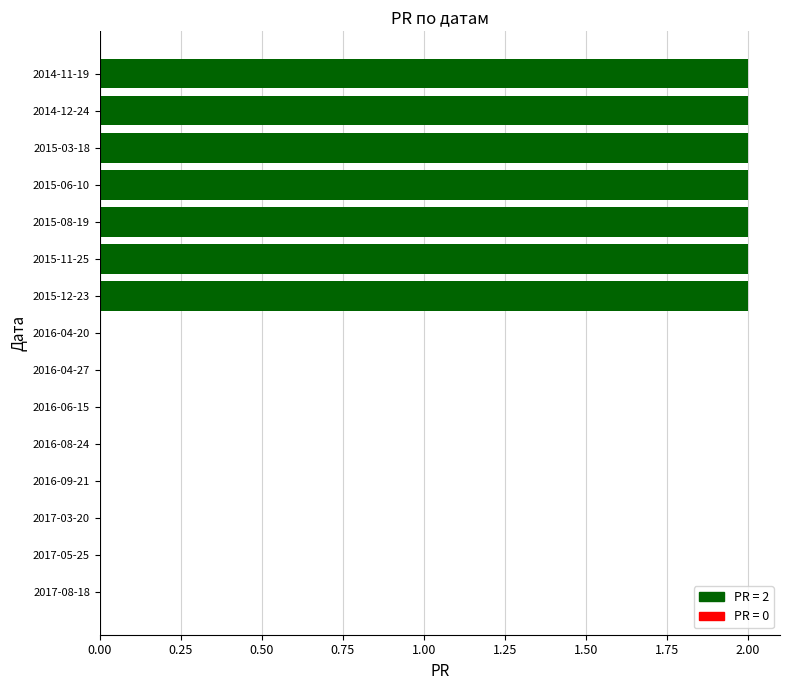

Between 2015-11-25 and 2017-03-20, which is larger?

2015-11-25